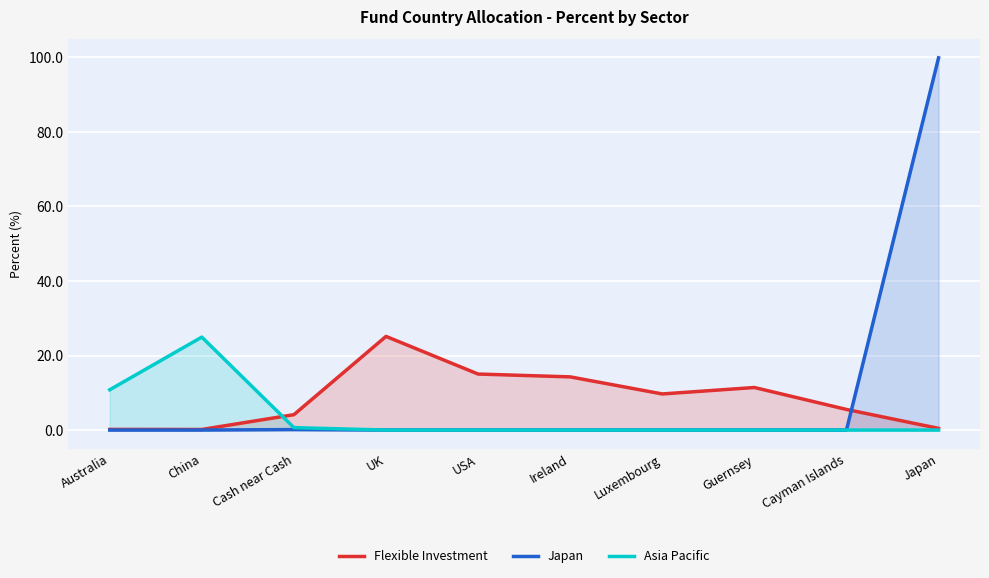

List the series in order of their overall mean, highest first.

Japan, Flexible Investment, Asia Pacific